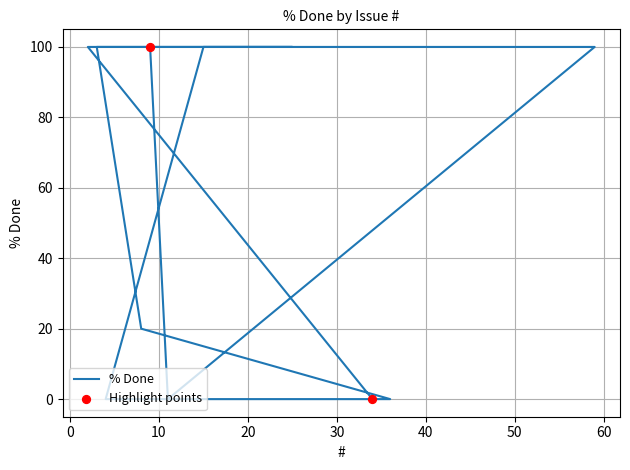

Which has a higher value, 20 or 14?

20